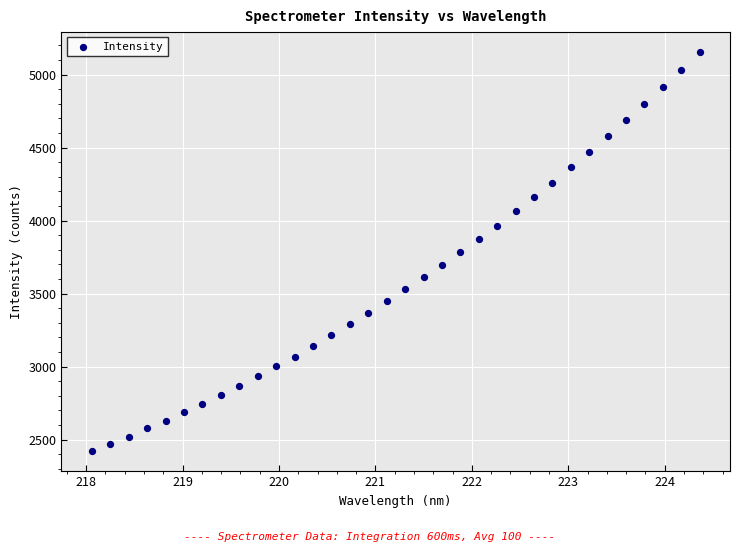

What is the range of X values (max minus min)?

6.3